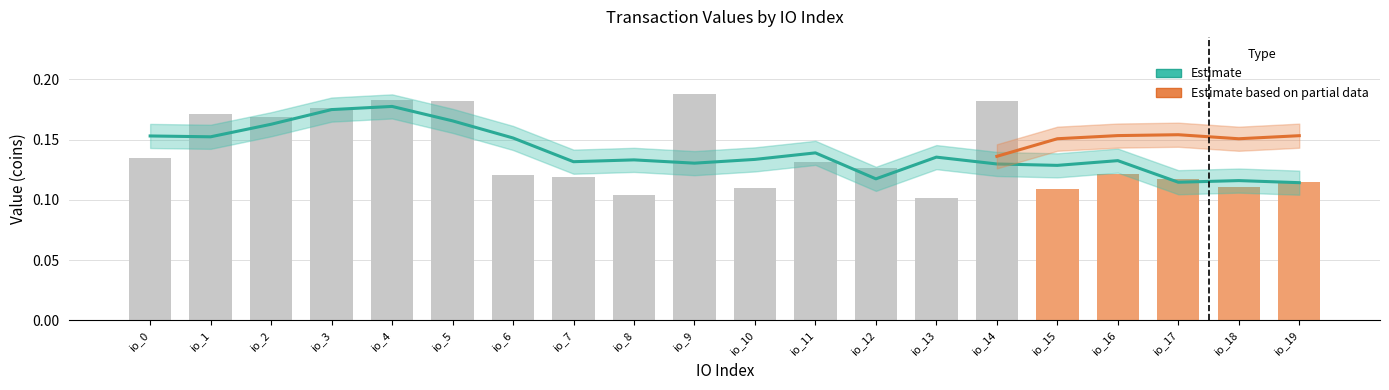

Which category has the highest value across all series?

io_9